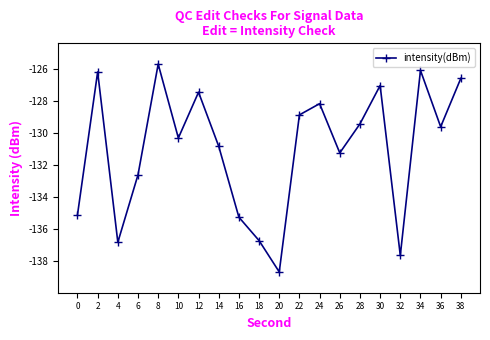

Where is the first local maximum?

2